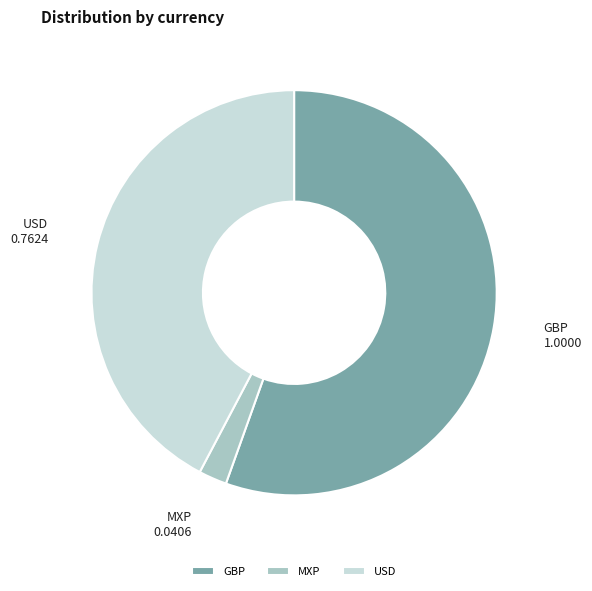

How many slices are in this pie chart?

3